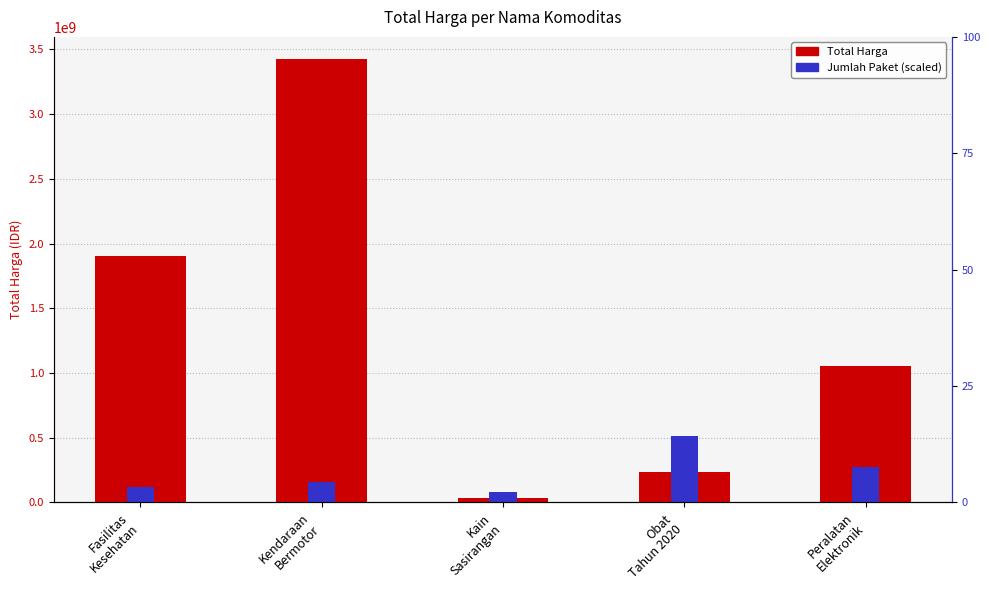

What is the sum of the Jumlah Paket values at Peralatan
Elektronik and Kain
Sasirangan?

355627592.3